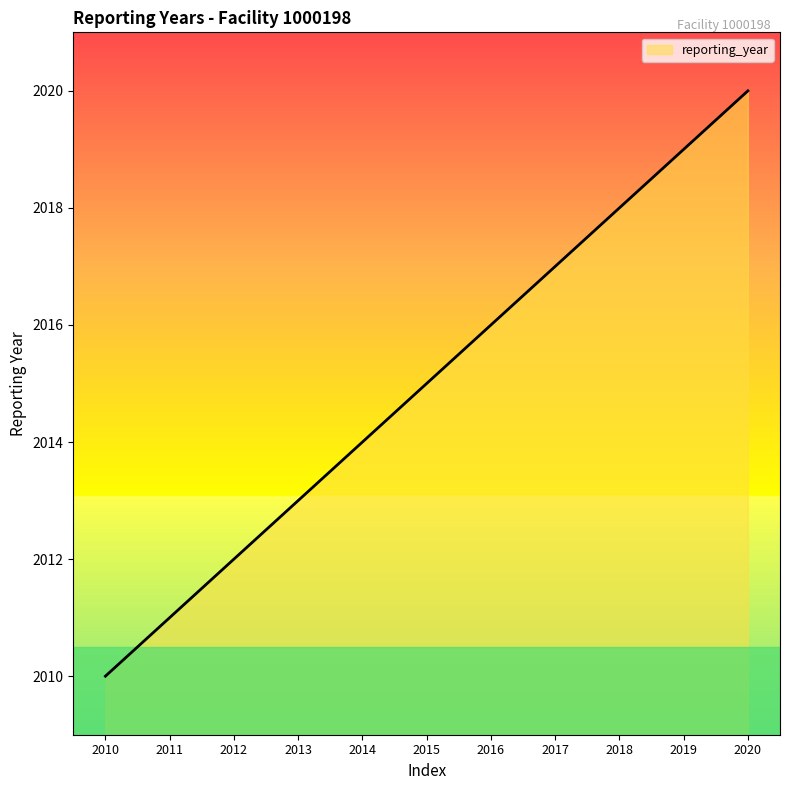

How many lines are shown in the chart?

1